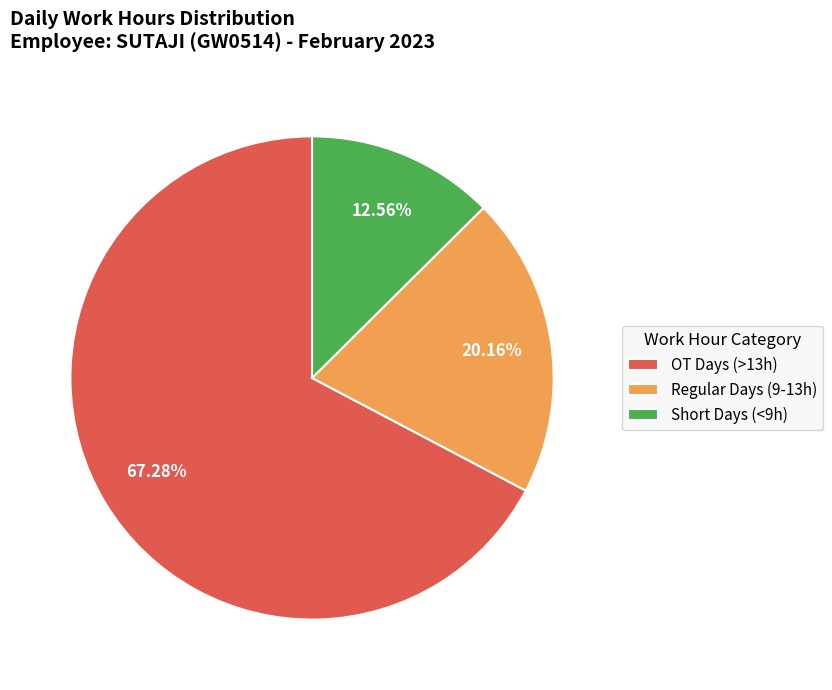

Count the number of slices in the pie.

3